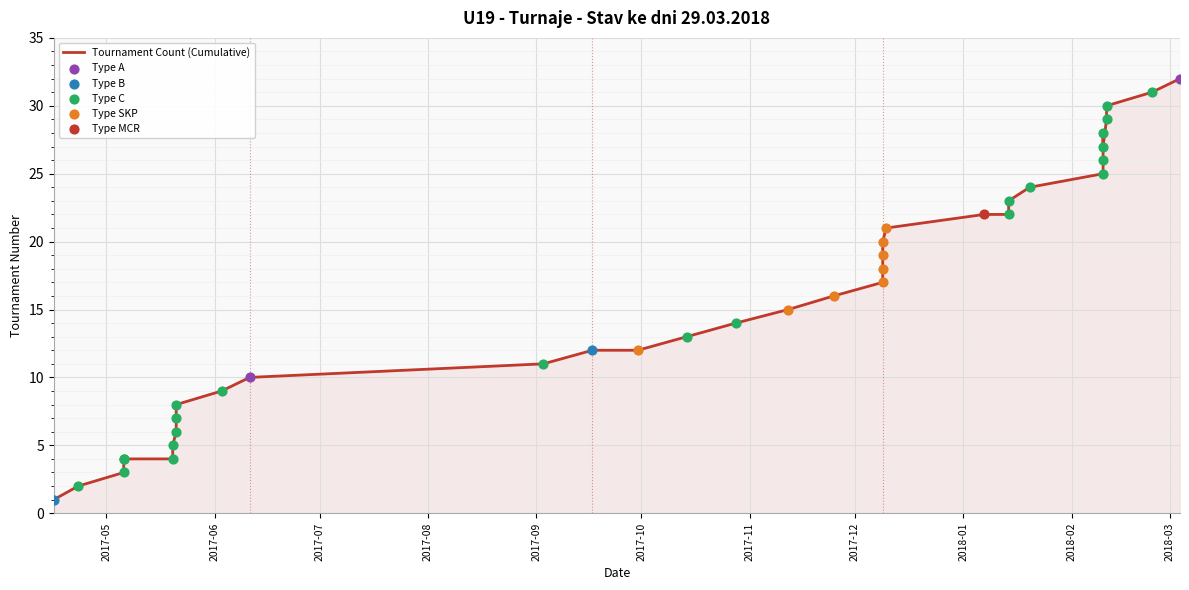

What is the change in value from 2017-04-23 to 2017-09-17?

+10